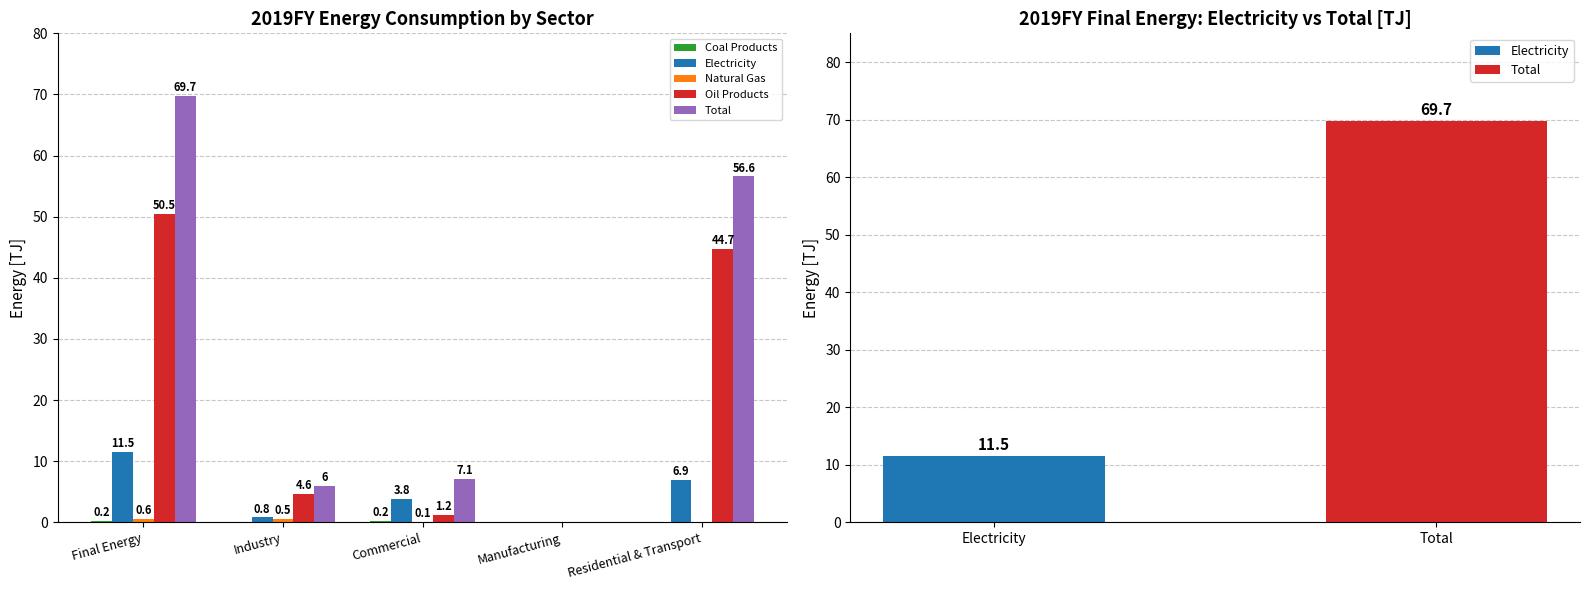

The Coal Products series shows 0.1 at Final Energy. True or false?

False